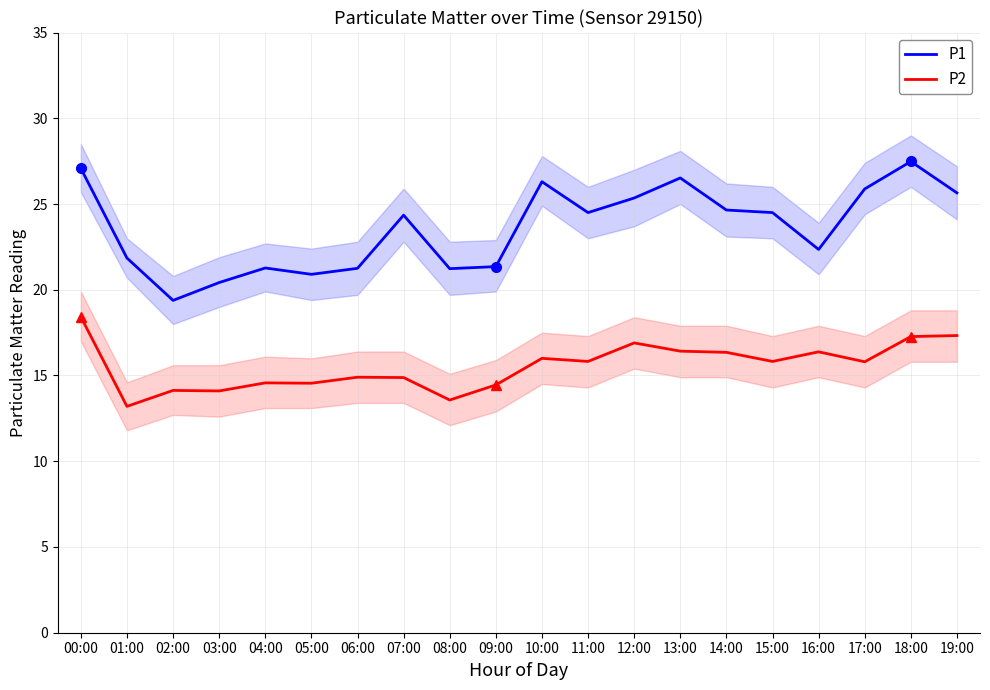

List the labels in order of P2 value, smallest first.

01:00, 08:00, 03:00, 02:00, 09:00, 05:00, 04:00, 07:00, 06:00, 17:00, 11:00, 15:00, 10:00, 14:00, 16:00, 13:00, 12:00, 18:00, 19:00, 00:00